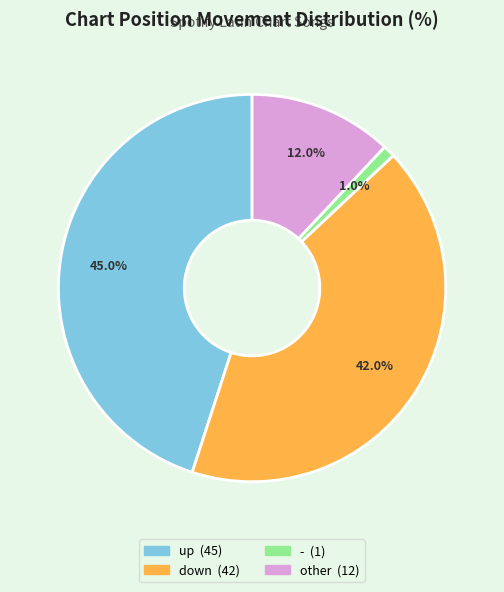

To the nearest percent, what is the difference between the largest and smallest slice percentages?

44%